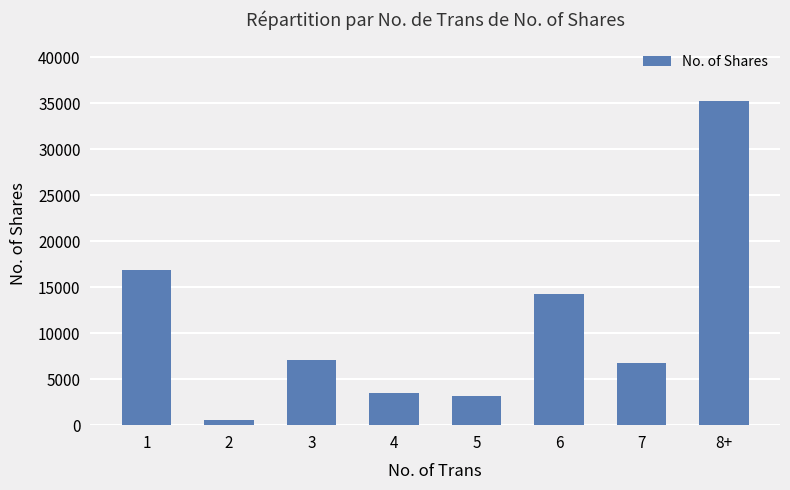

At which label does the data first exceed 7115?

1